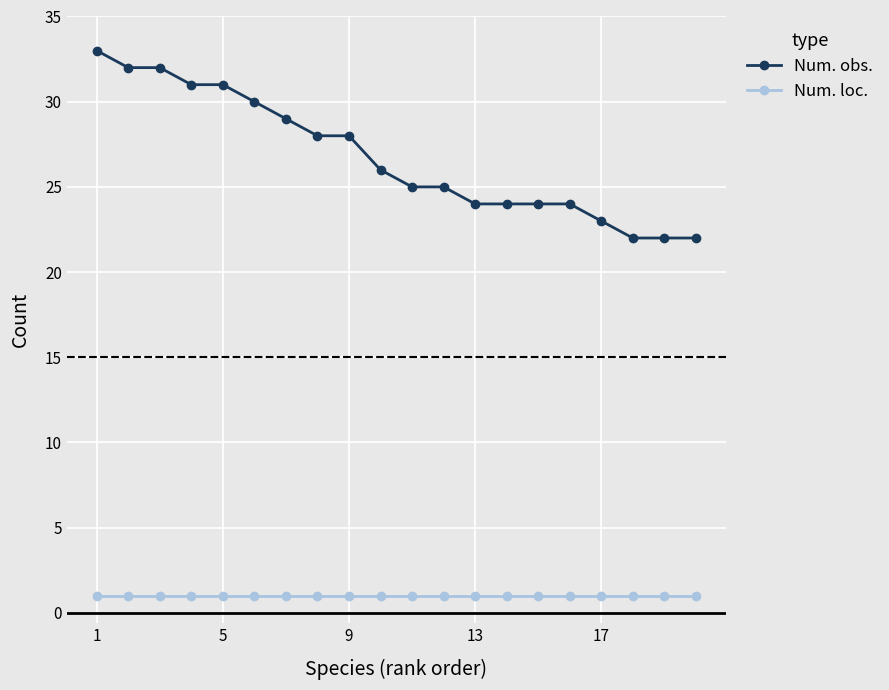

At how many categories does at least one series exceed 4?

20